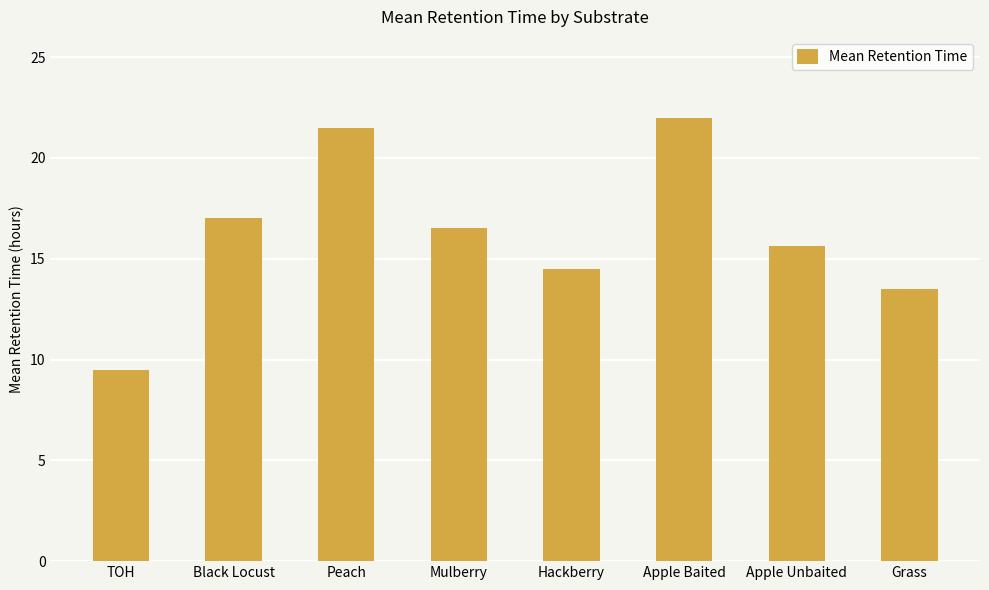

List the labels in order of value, smallest first.

TOH, Grass, Hackberry, Apple Unbaited, Mulberry, Black Locust, Peach, Apple Baited